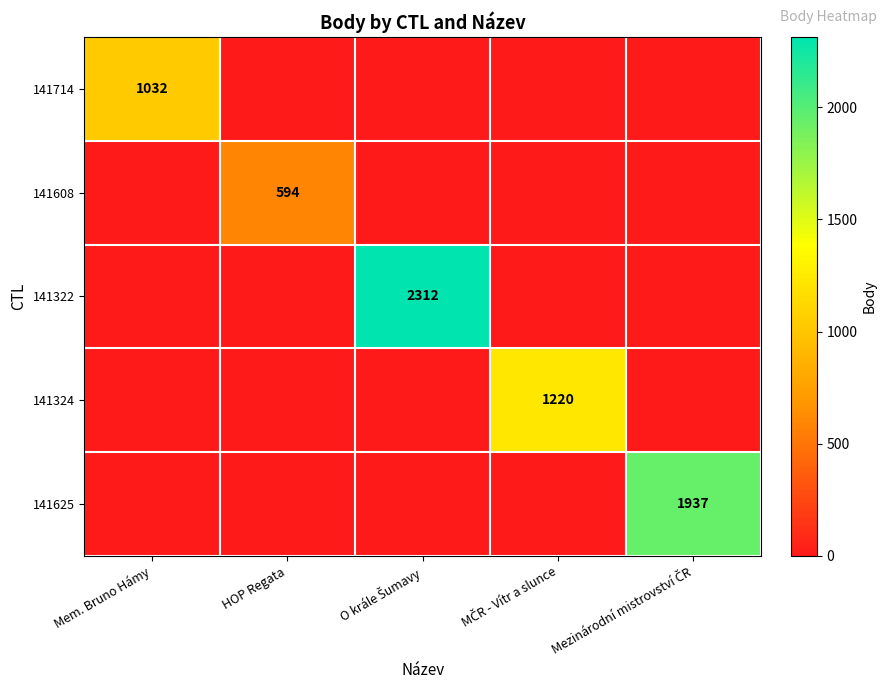

The 141608 series shows 0 at MČR - Vítr a slunce. True or false?

True